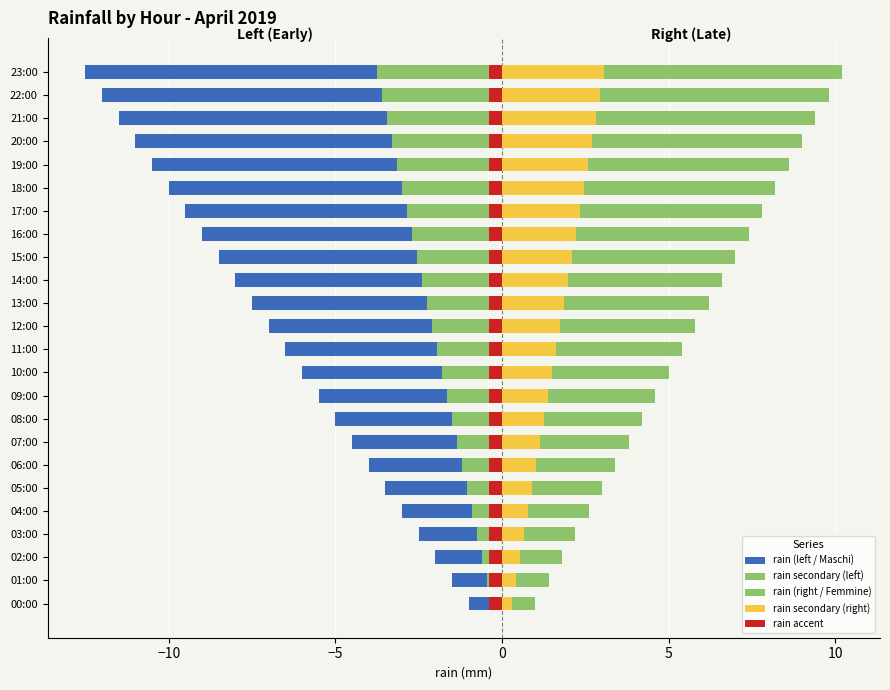

The rain (left / Maschi) series shows -3.0 at 02:00. True or false?

False